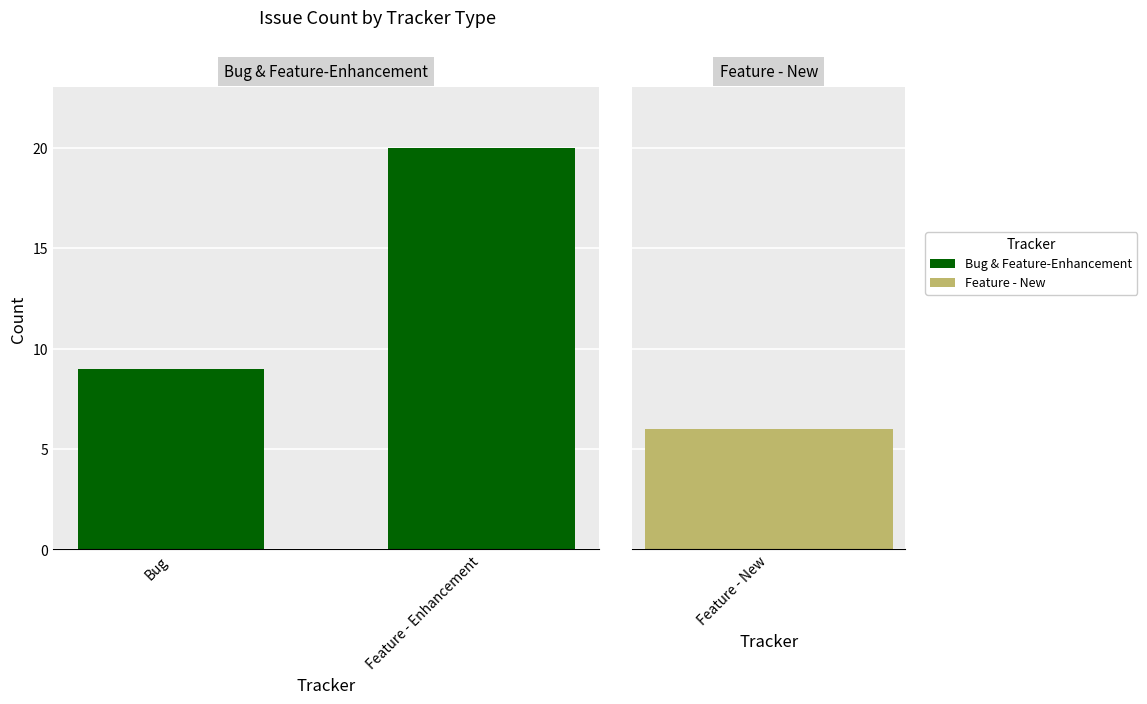

What is the maximum value shown in the chart?

20